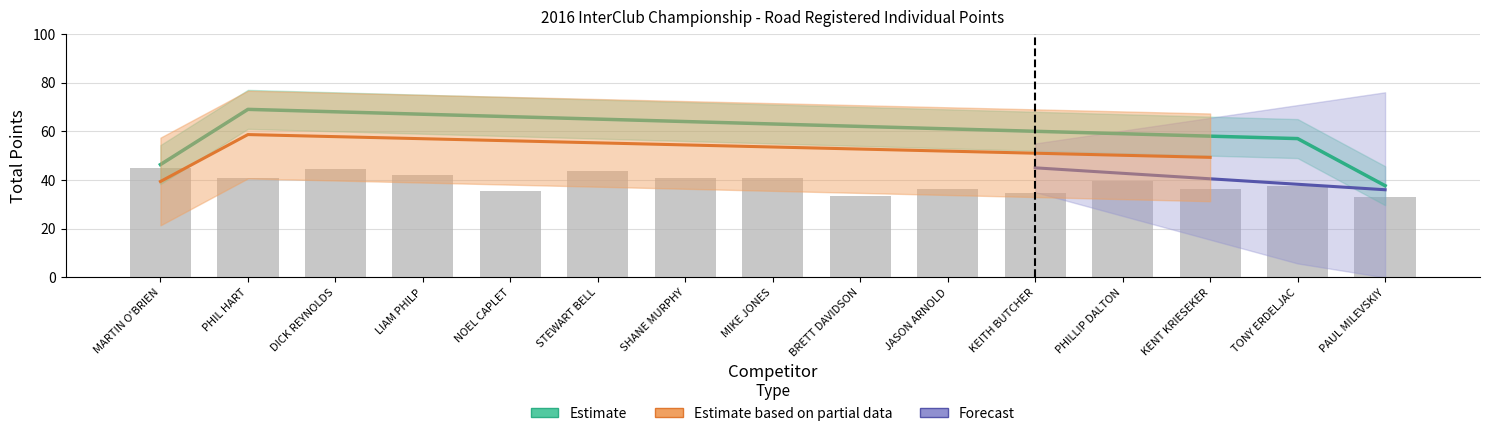

What is the value of the Estimate bar at the 2nd from the left?

69